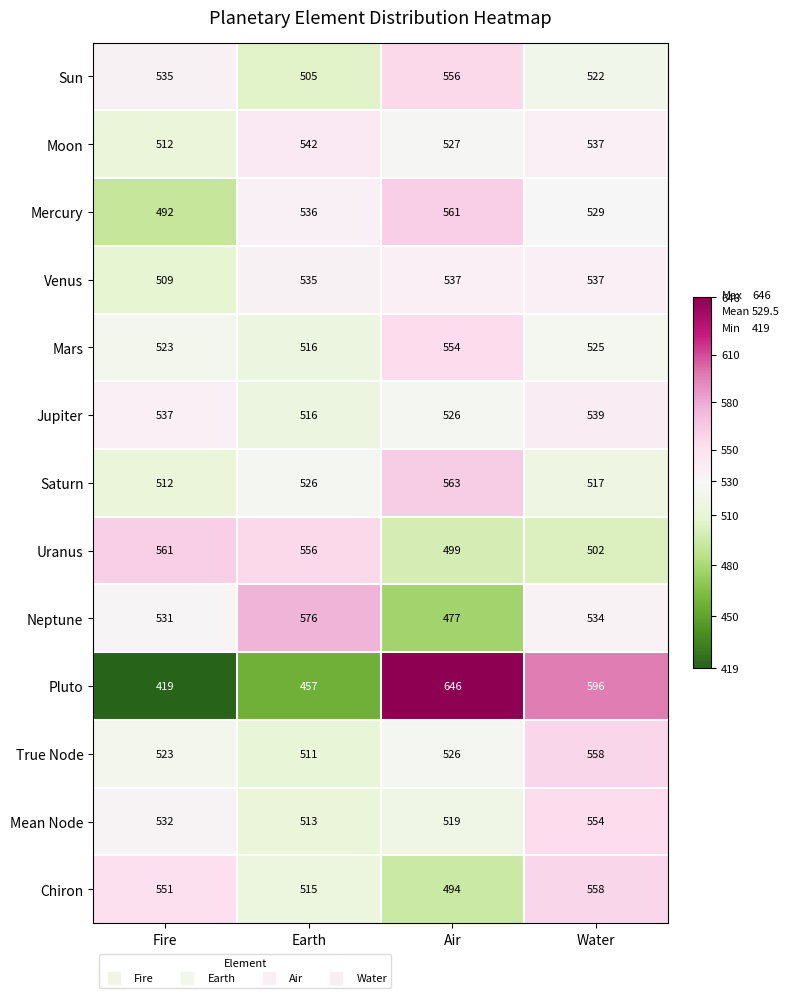

At which label is Chiron closest to 526?

Earth